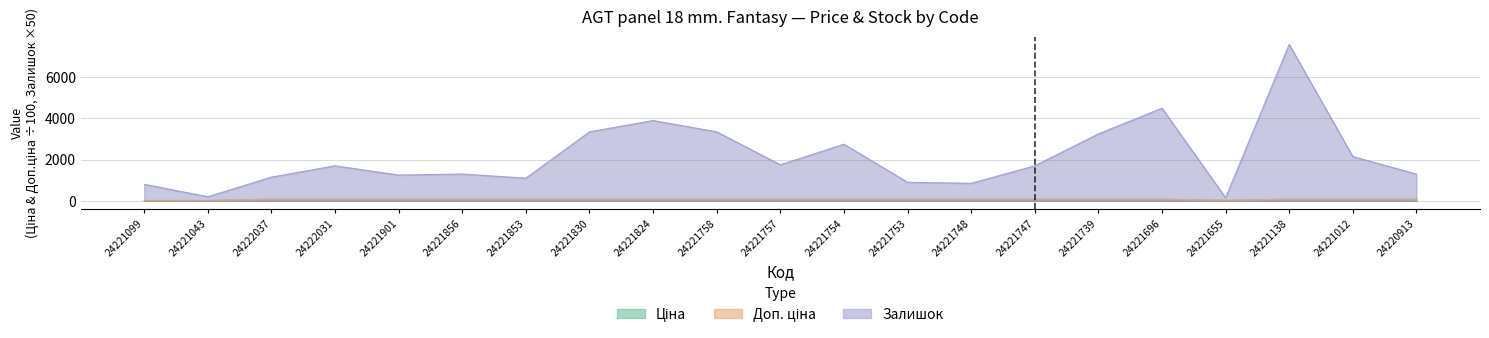

What is the difference between the Ціна values at 24221043 and 24221754?

61.6